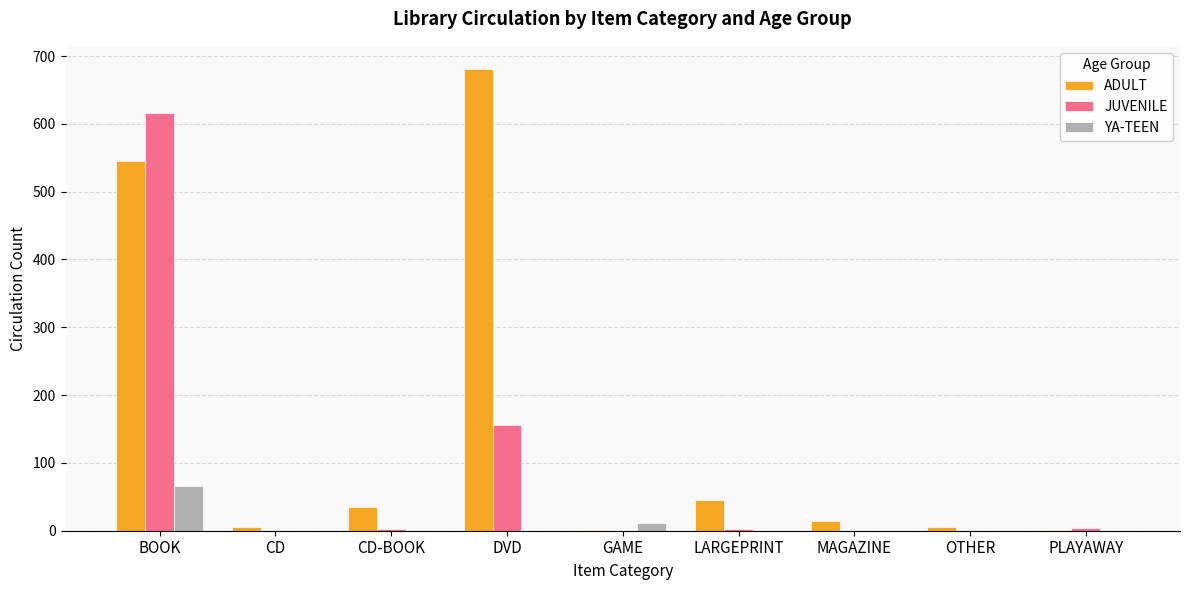

Where is JUVENILE nearest to the value 308?

DVD